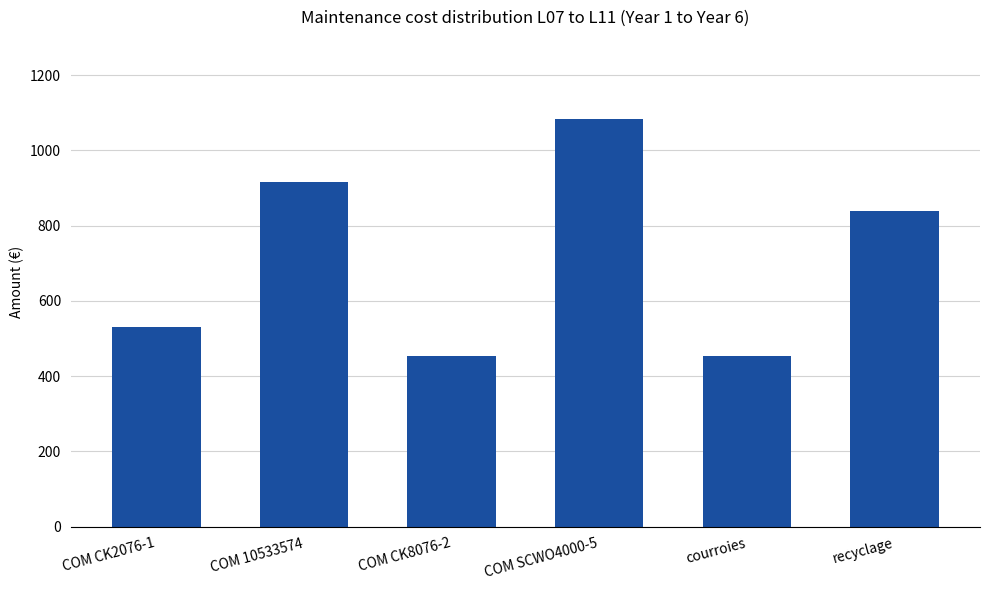

The chart shows a value of 1084.5 at COM SCWO4000-5. True or false?

True